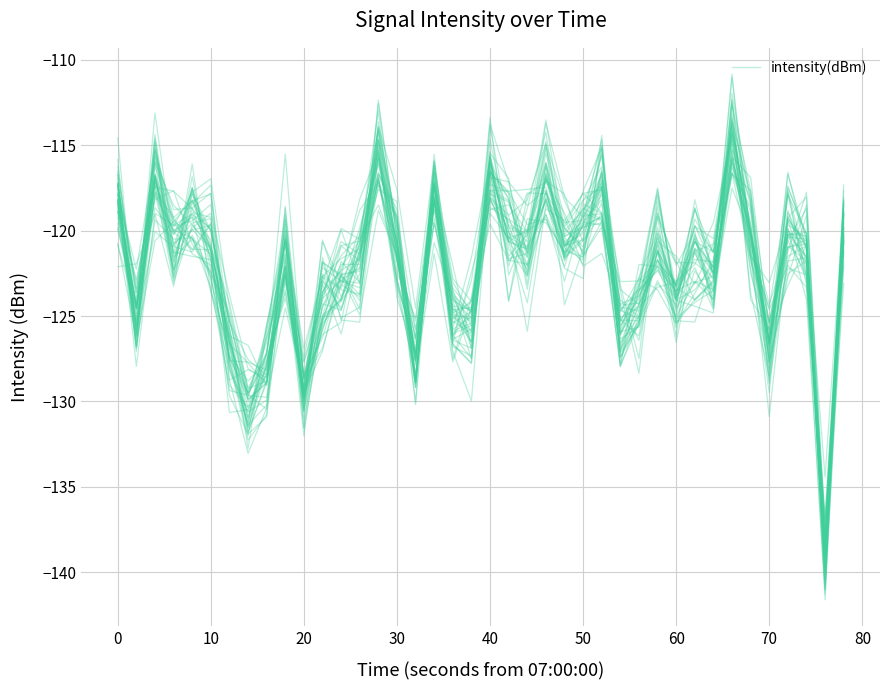

What is the average value?

-122.7